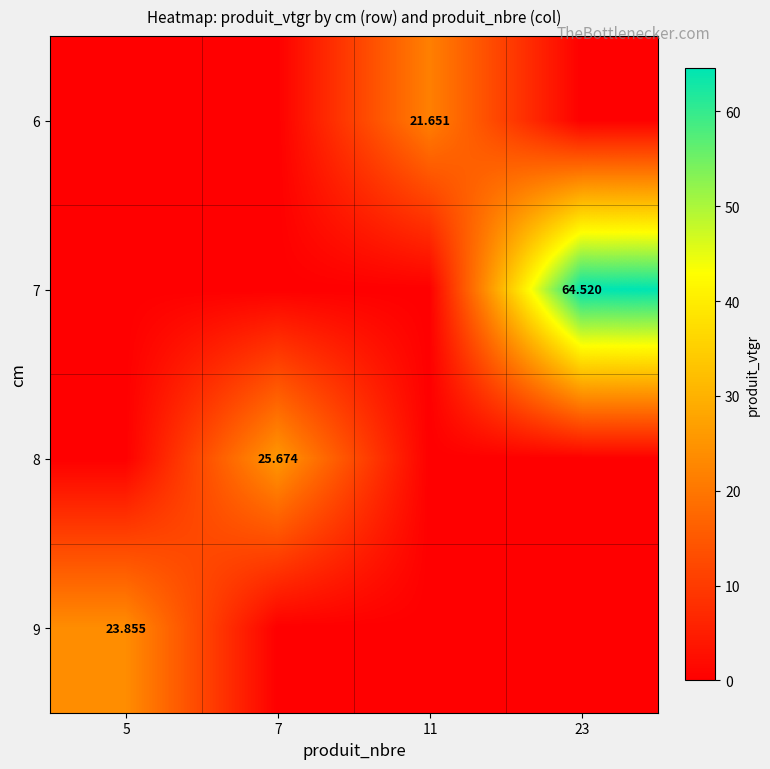

True or false: 7 has a value of 0.0 at 5.

True